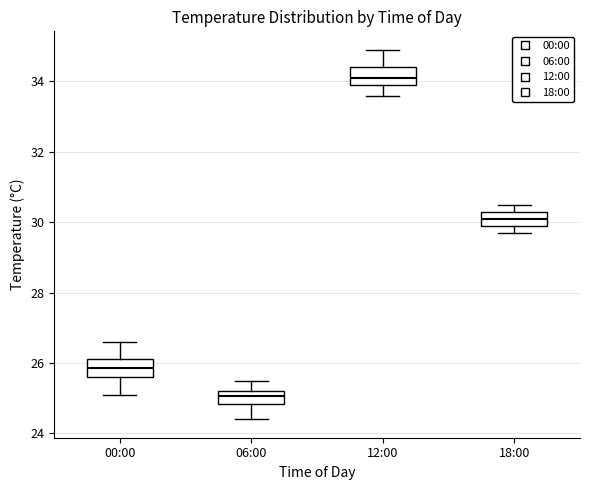

Reading left to right, transcribe this box plot: for each box, give where its median line is, the range the box spans, and where its two whiskers end, as read against the y-axis. The values are not printed on the chart, so give them approximately, as read against the axis.

00:00: median 25.8, box 25.6 to 26.2, whiskers 25.2 to 26.6
06:00: median 25.0, box 24.8 to 25.2, whiskers 24.4 to 25.6
12:00: median 34.2, box 34.0 to 34.4, whiskers 33.6 to 35.0
18:00: median 30.2, box 30.0 to 30.4, whiskers 29.8 to 30.6